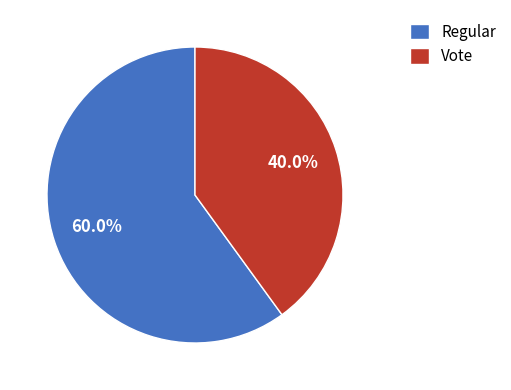

To the nearest percent, what portion does Vote represent?

40%